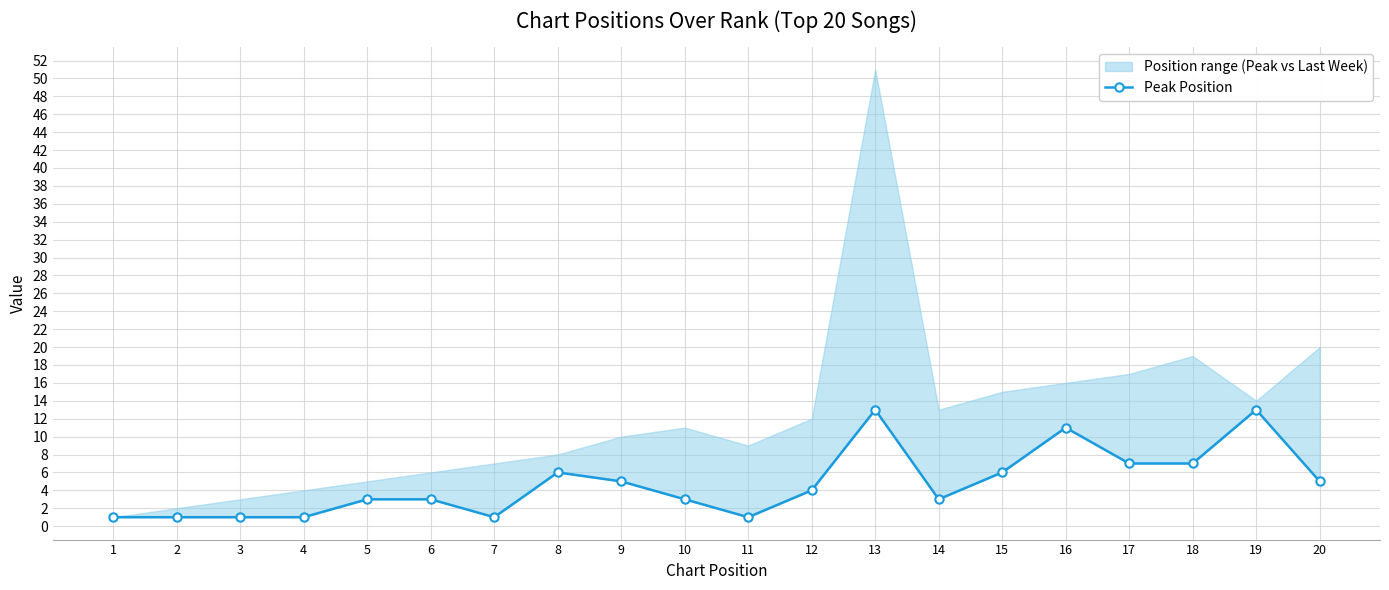

How many interior local peaks (higher than both neighbors) does the data have?

4